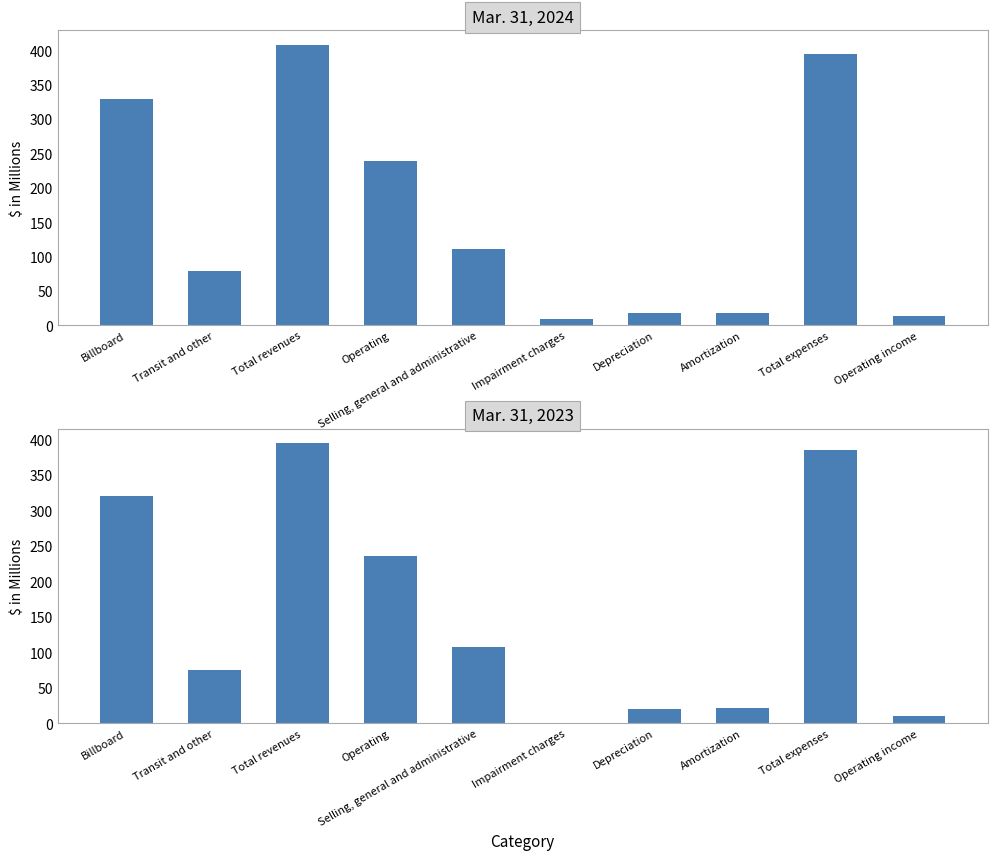

The value of Mar. 31, 2023 at Amortization is 21.8. True or false?

True